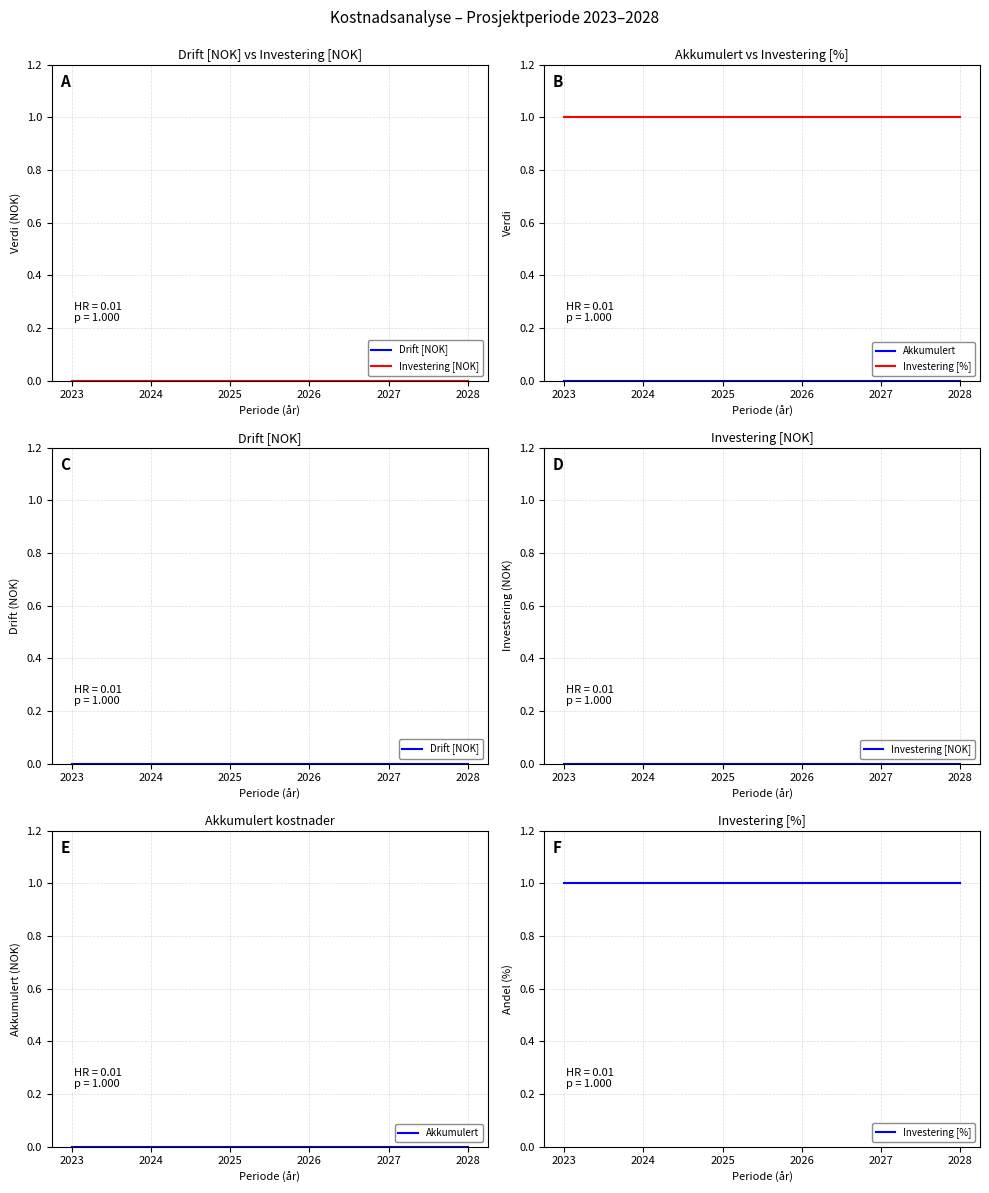

Rank the series at 2023 from highest to lowest value.

Investering [%], Drift [NOK], Investering [NOK], Akkumulert